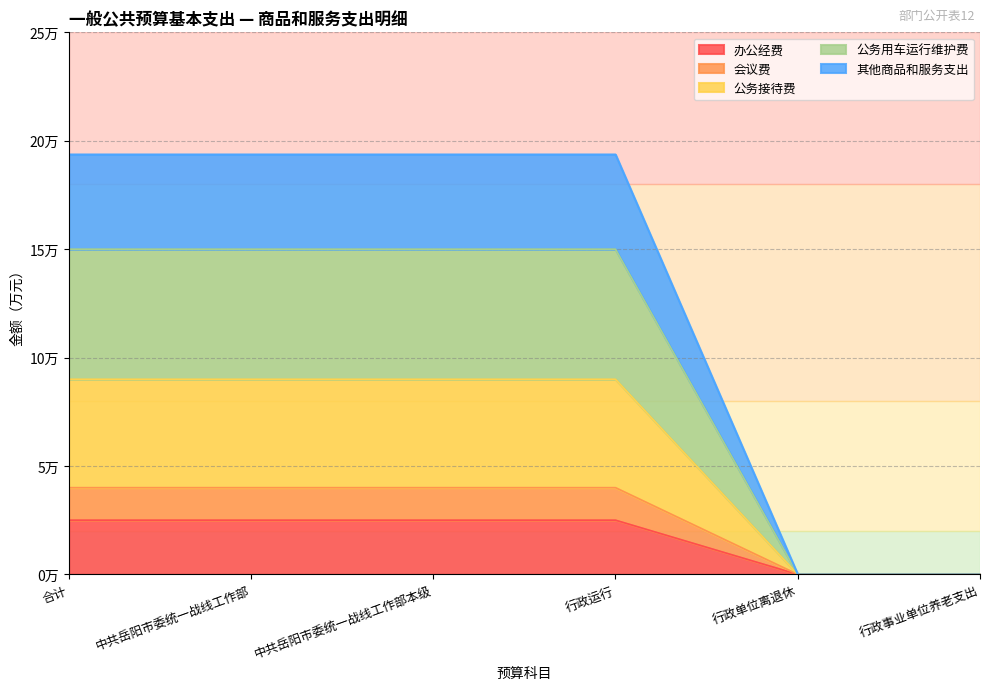

What is the label of the 3rd point from the right?

行政运行